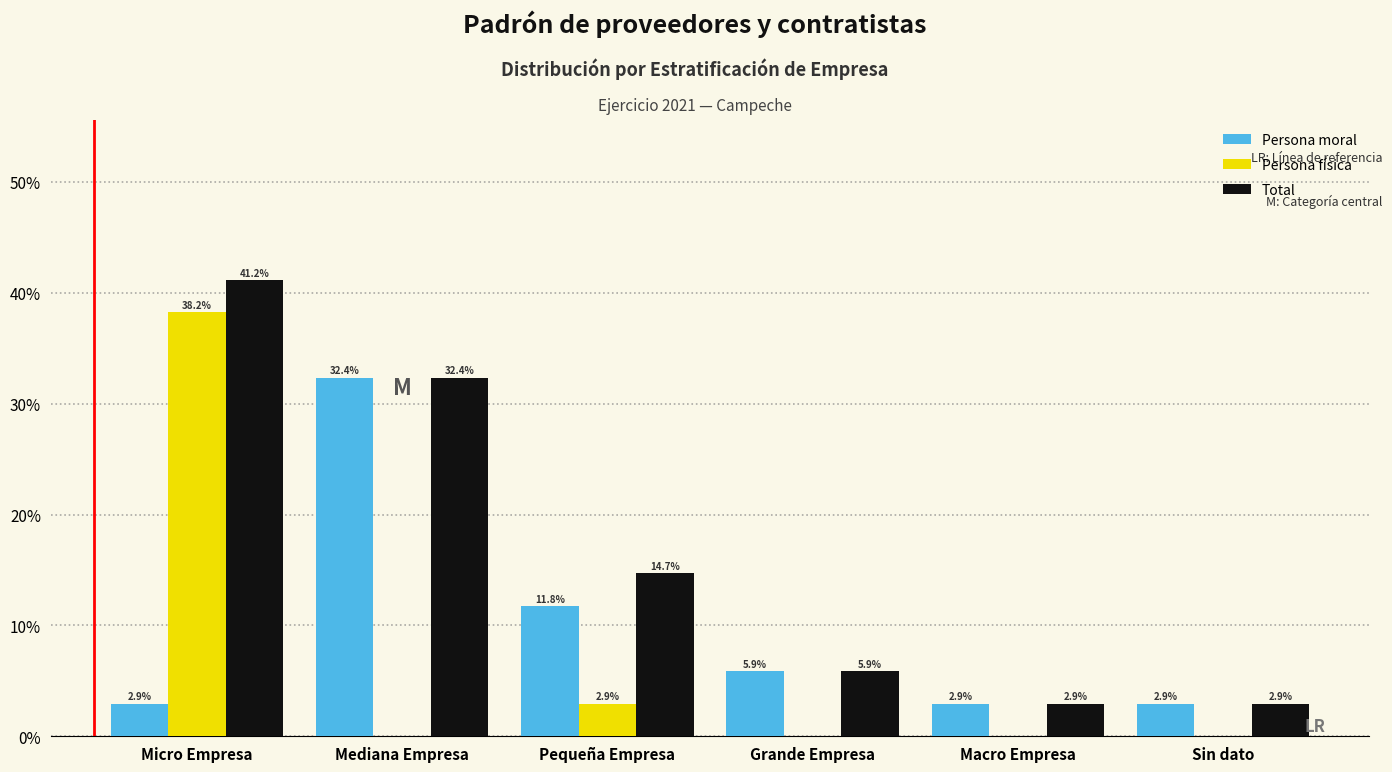

Reading right to left, list all the values displayed in this chart.

Persona moral: Sin dato=2.9	Macro Empresa=2.9	Grande Empresa=5.9	Pequeña Empresa=11.8	Mediana Empresa=32.4	Micro Empresa=2.9
Persona física: Sin dato=0.0	Macro Empresa=0.0	Grande Empresa=0.0	Pequeña Empresa=2.9	Mediana Empresa=0.0	Micro Empresa=38.2
Total: Sin dato=2.9	Macro Empresa=2.9	Grande Empresa=5.9	Pequeña Empresa=14.7	Mediana Empresa=32.4	Micro Empresa=41.2